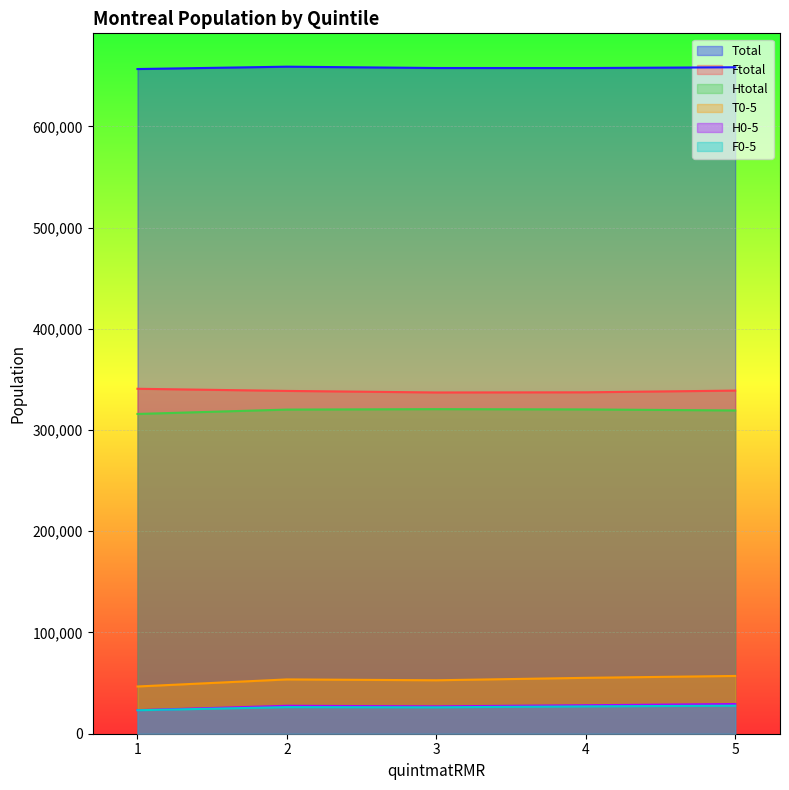

The F0-5 series shows 5431 at 1. True or false?

False